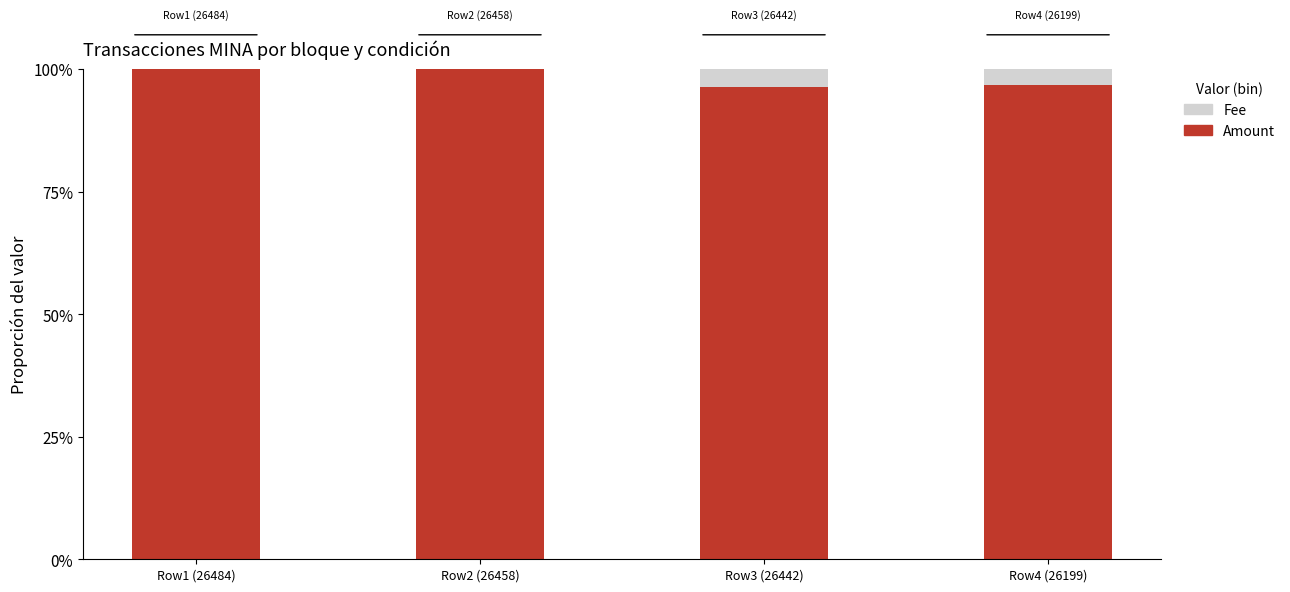

Are the bars horizontal?

No